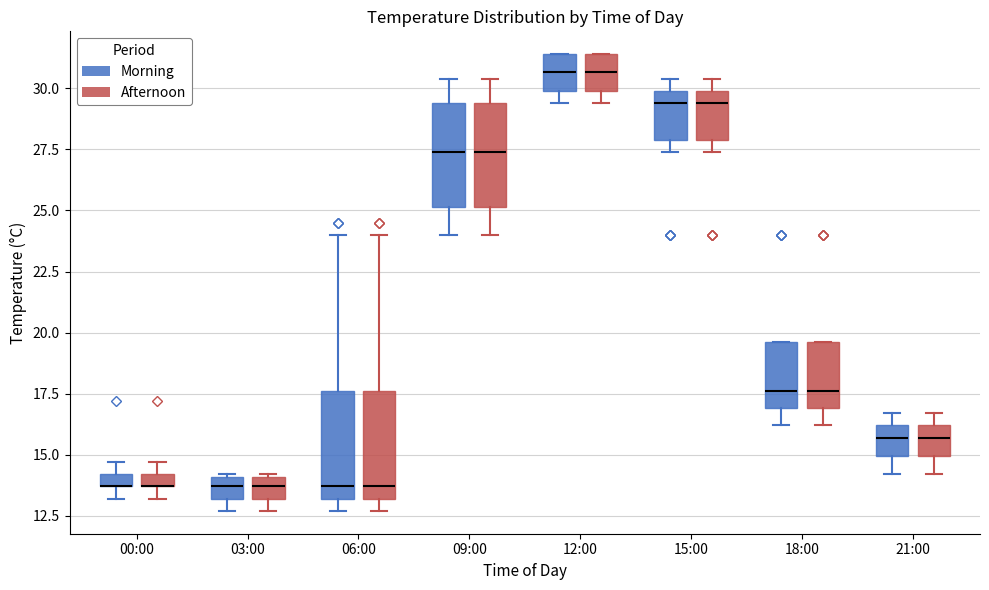

Where is the upper edge of the box for 21:00 (Morning) on the y-axis? The values are not printed on the chart, so give them approximately, as read against the axis.

16.0